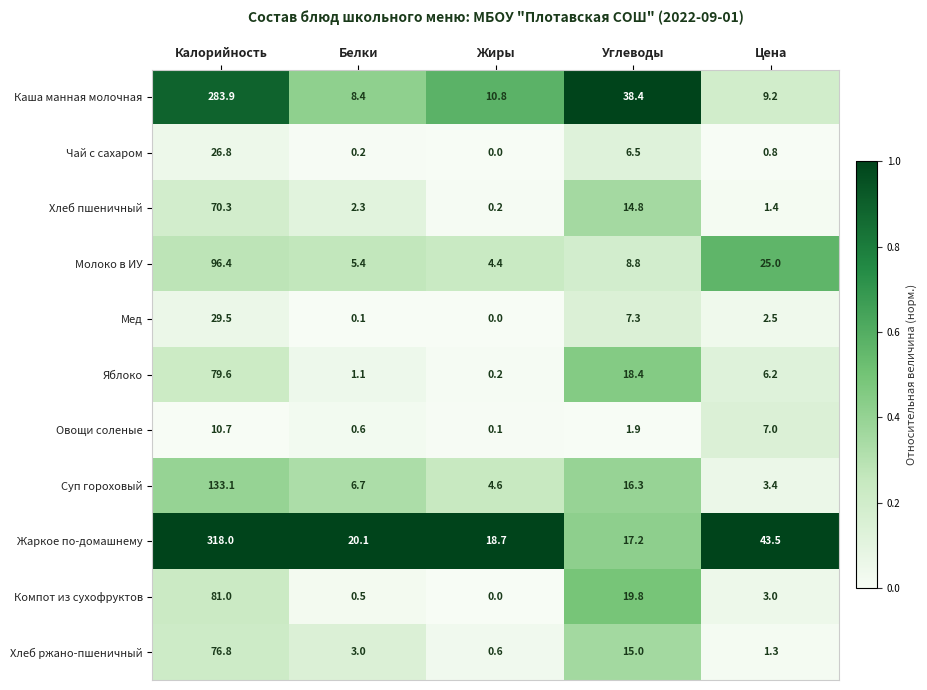

What is the average value of the Хлеб пшеничный series?

17.8